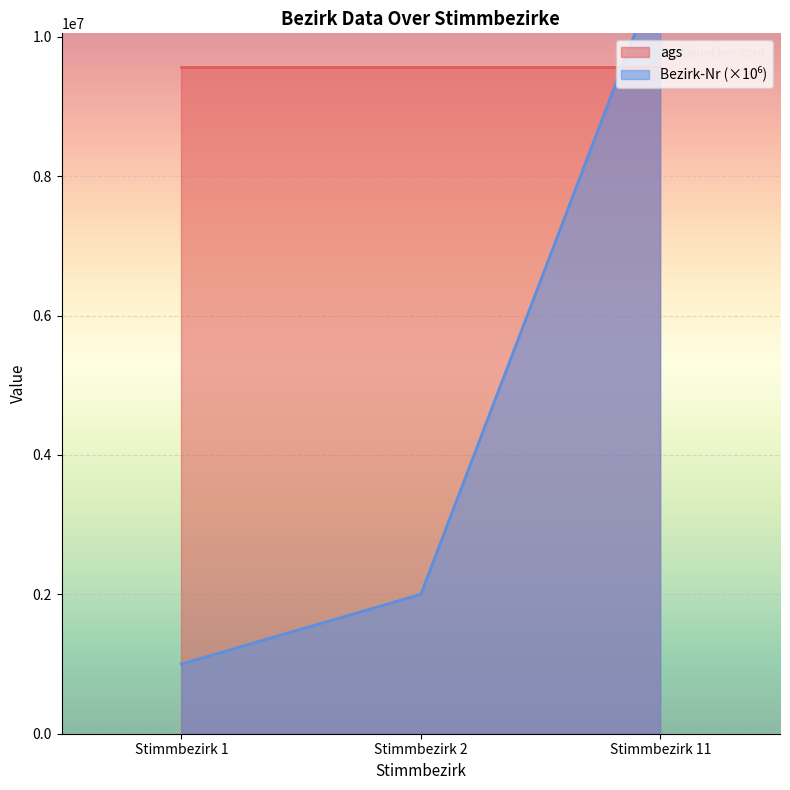

Which has a higher value, Stimmbezirk 1 or Stimmbezirk 2?

Stimmbezirk 2